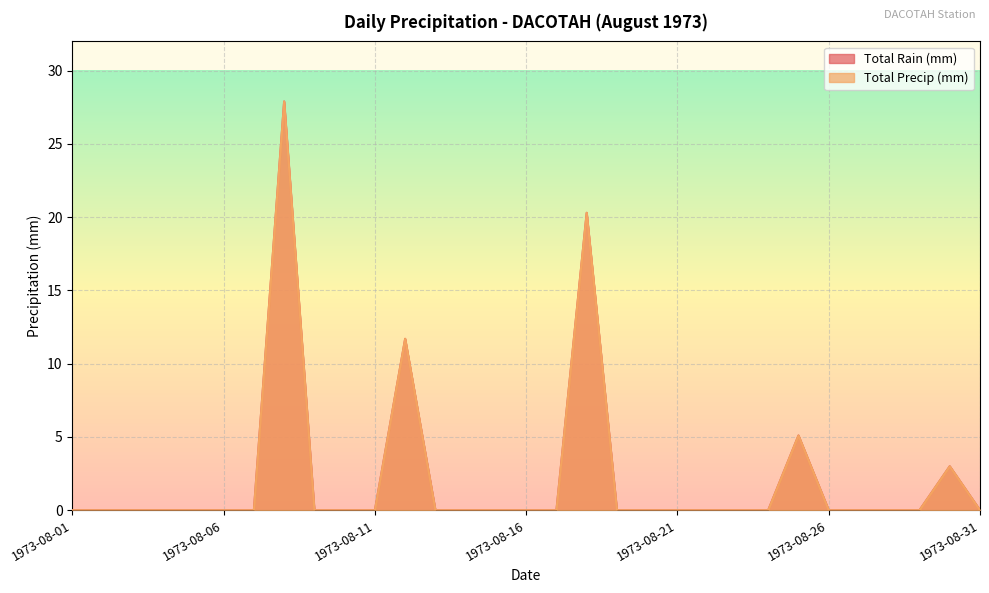

How many categories are shown in the chart?

31